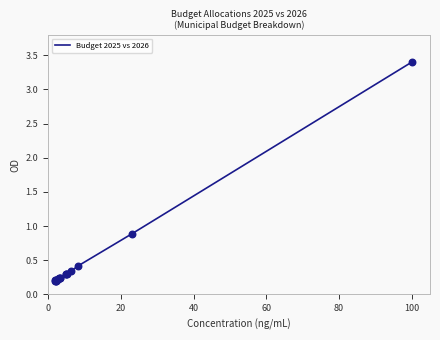

What is the maximum value shown in the chart?

3.4